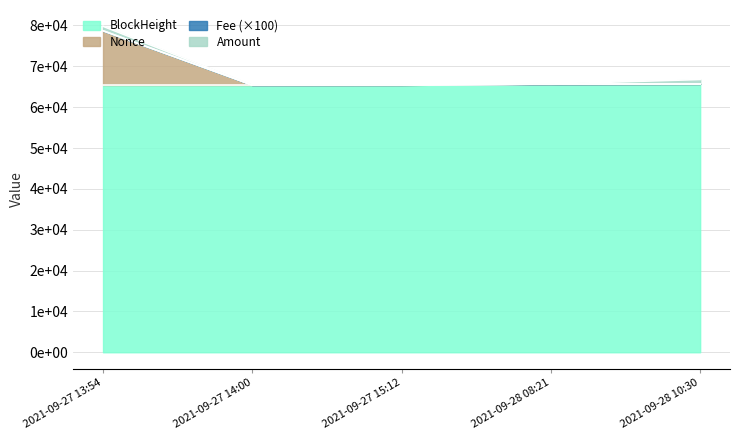

True or false: BlockHeight has more than 2 points higher than both neighbors.

False